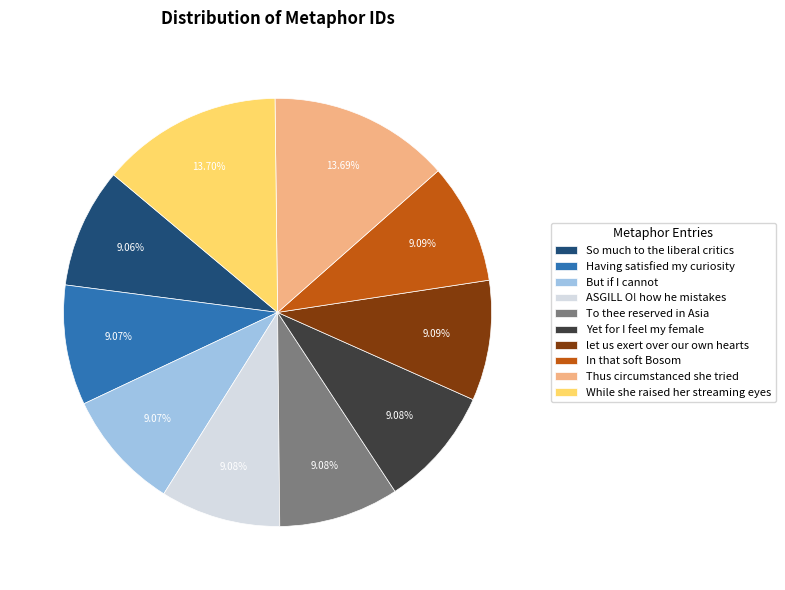

Does ASGILL O! how he mistakes account for over 50% of the chart?

No